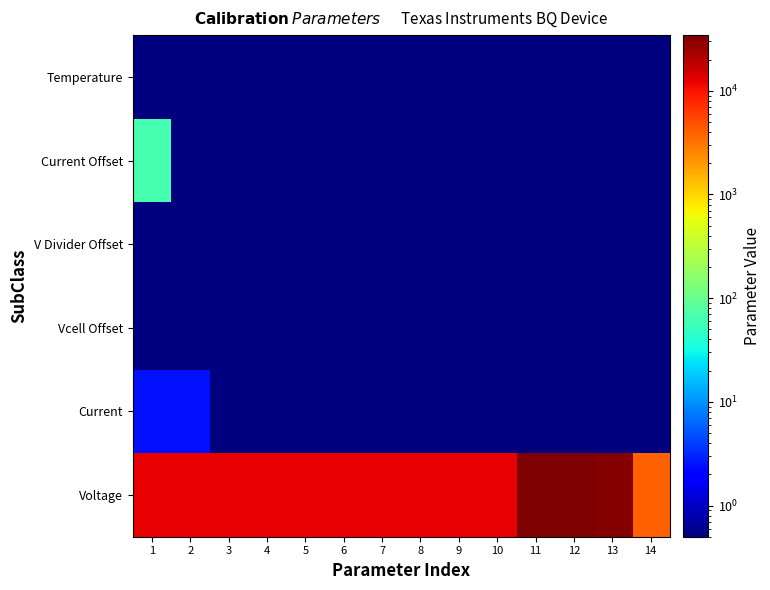

Which label corresponds to the smallest value in the chart?

3